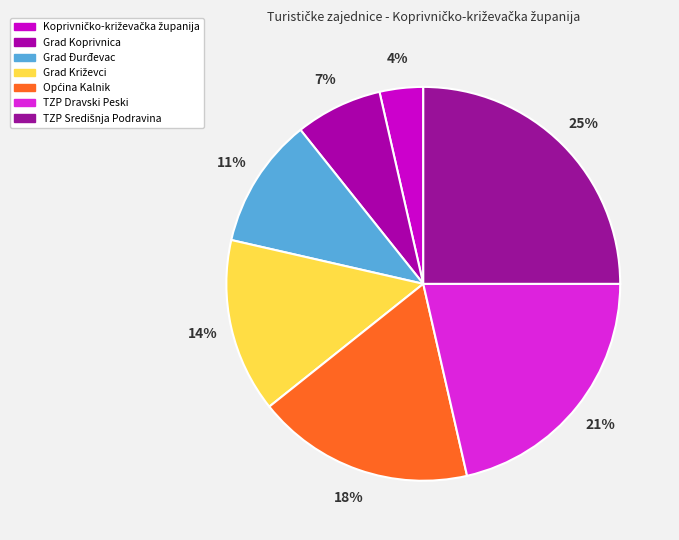

What percentage is NOT represented by Grad Križevci?

85.7%